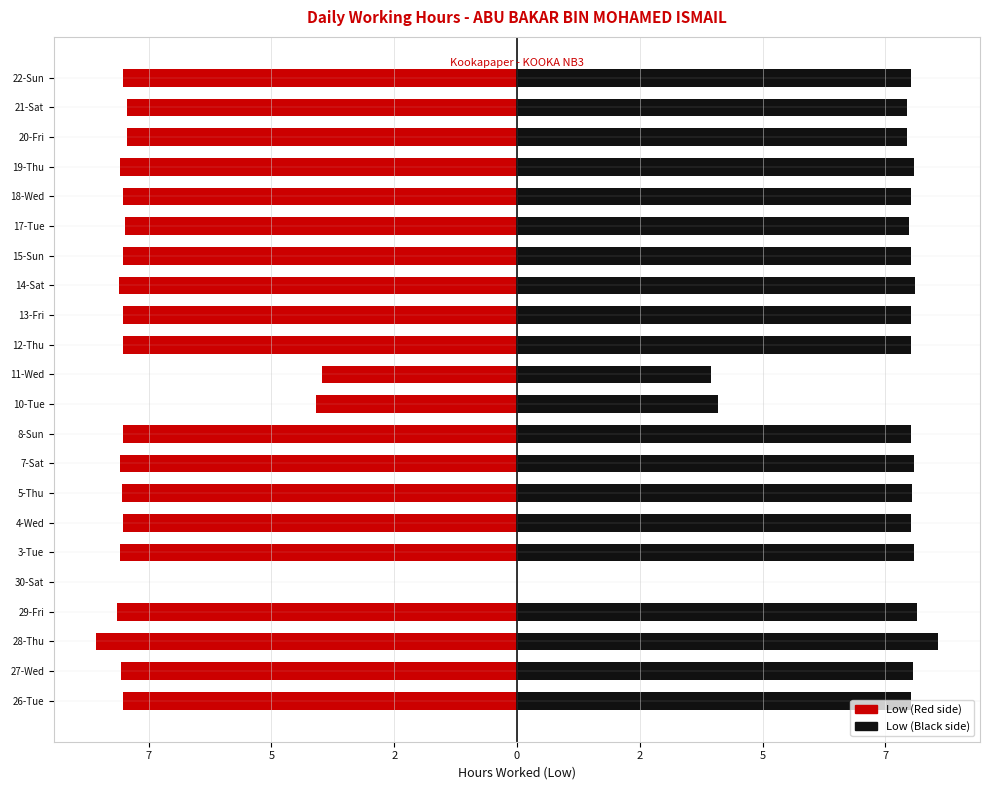

What is the approximate value of Low (left) at 12?

-8.0